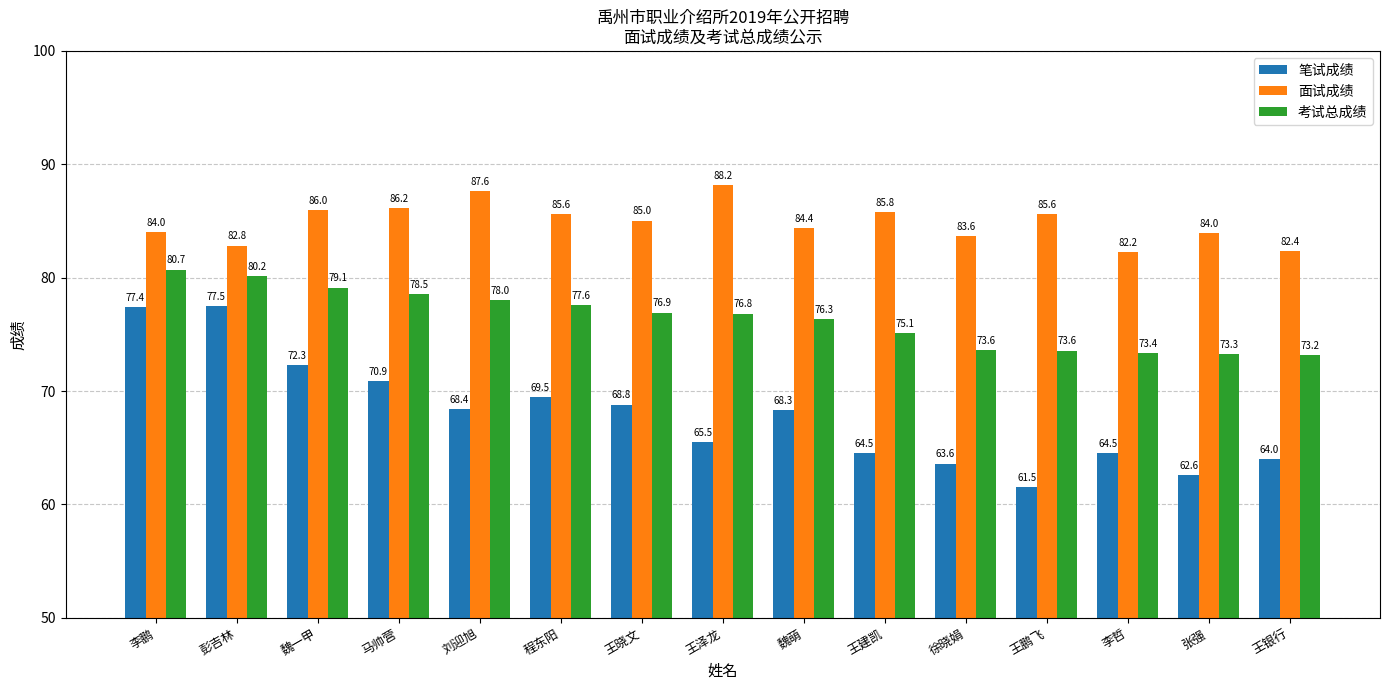

How many distinct data groups are displayed?

3